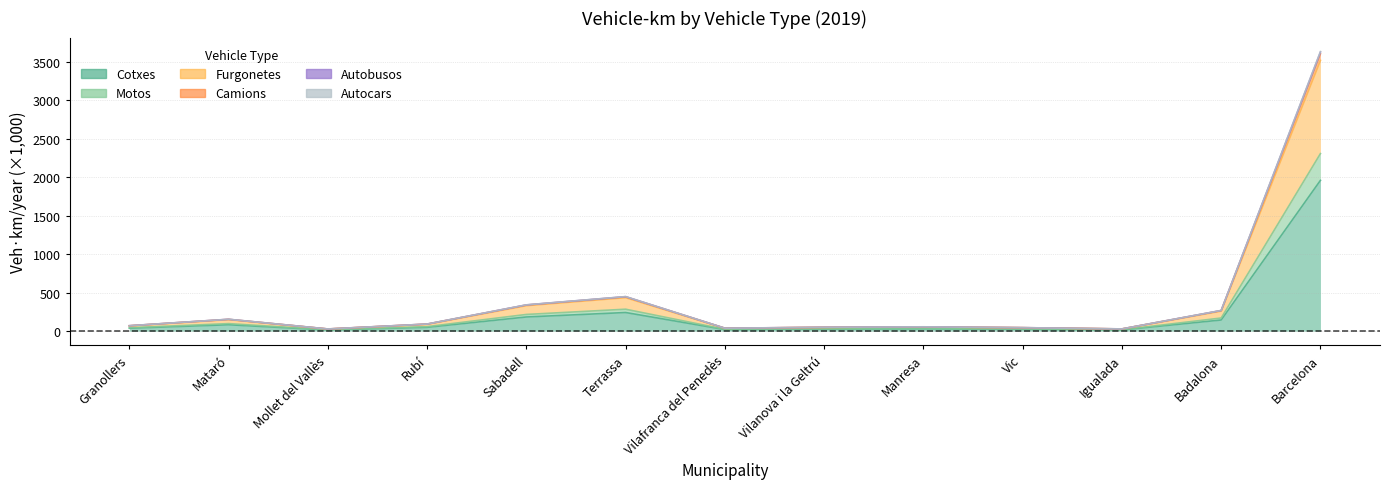

What position from the left is Vic?

10